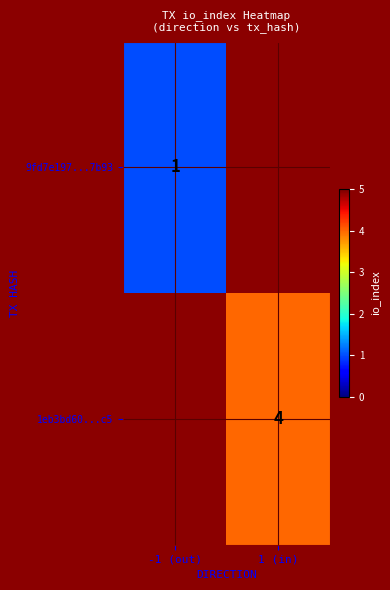

Is it true that 1eb3bd60...c5 equals 6 at 1 (in)?

False